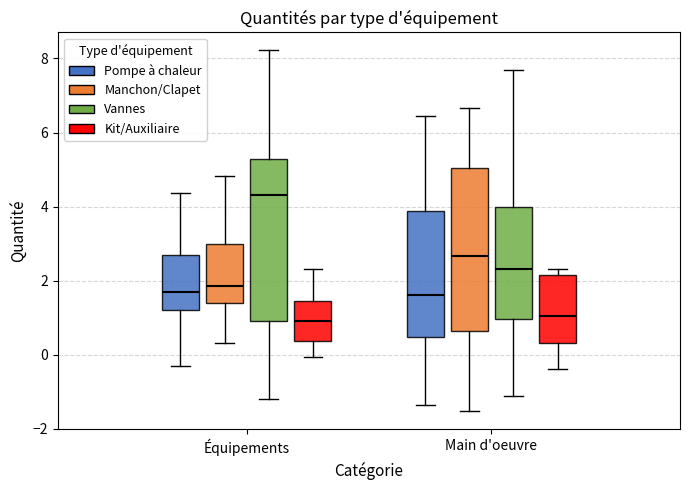

Where is the upper edge of the box for Équipements (Pompe à chaleur) on the y-axis? The values are not printed on the chart, so give them approximately, as read against the axis.

2.6